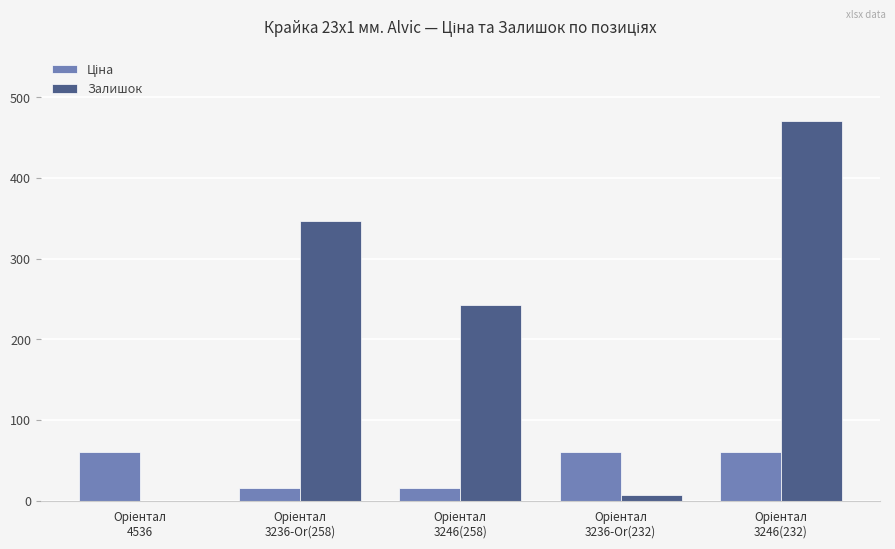

What is the maximum value shown in the chart?

471.0